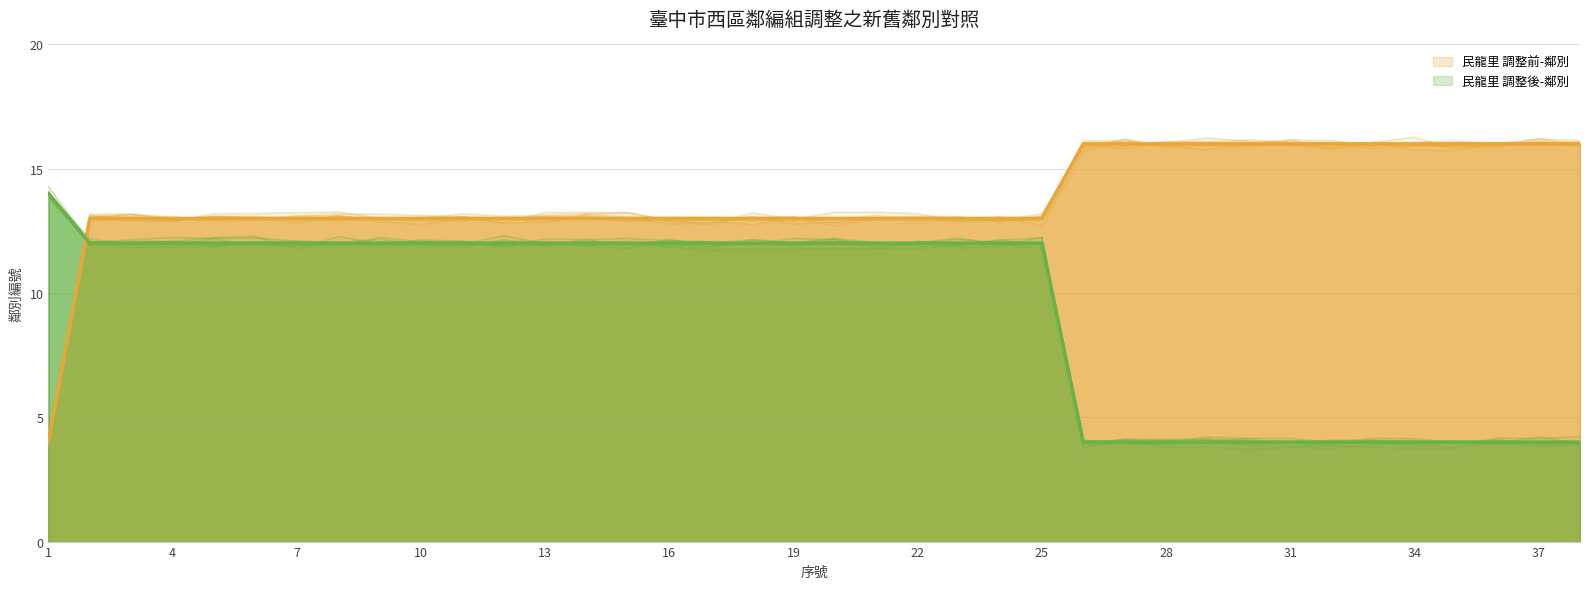

Rank the series by their average value, from highest to lowest.

民龍里 調整前-鄰別, 民龍里 調整後-鄰別